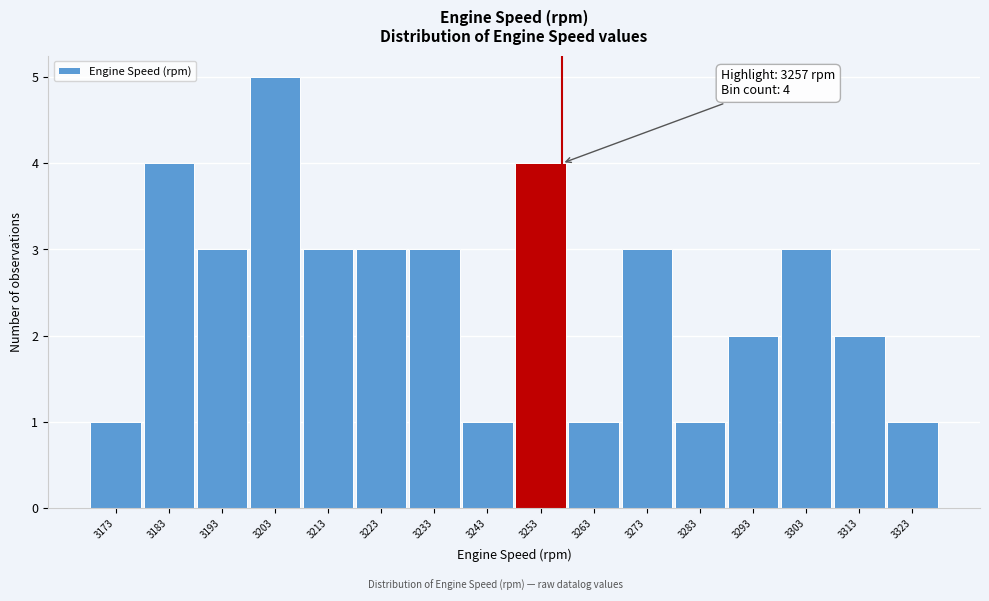

Over which range of the x-axis is the bar tallest?

3198 to 3208